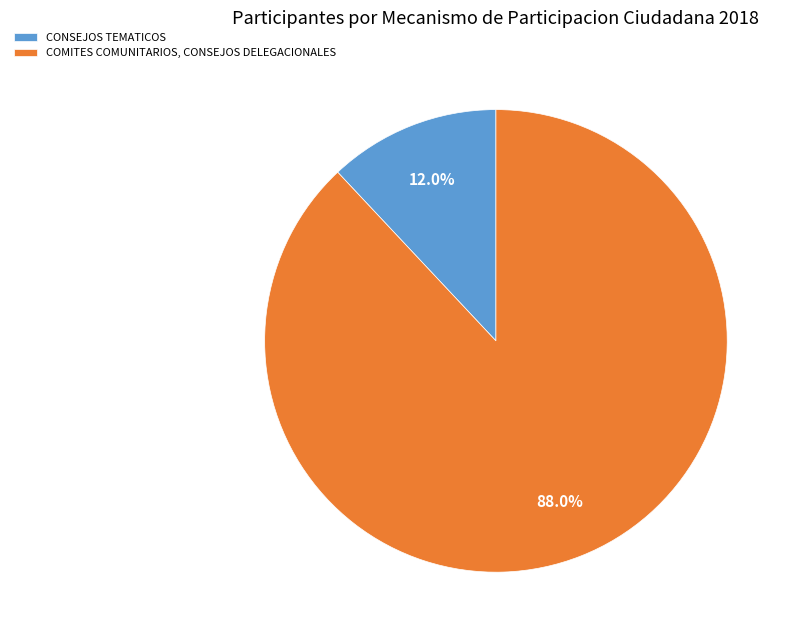

What is the total percentage of COMITES COMUNITARIOS, CONSEJOS DELEGACIONALES and CONSEJOS TEMATICOS?

100.0%